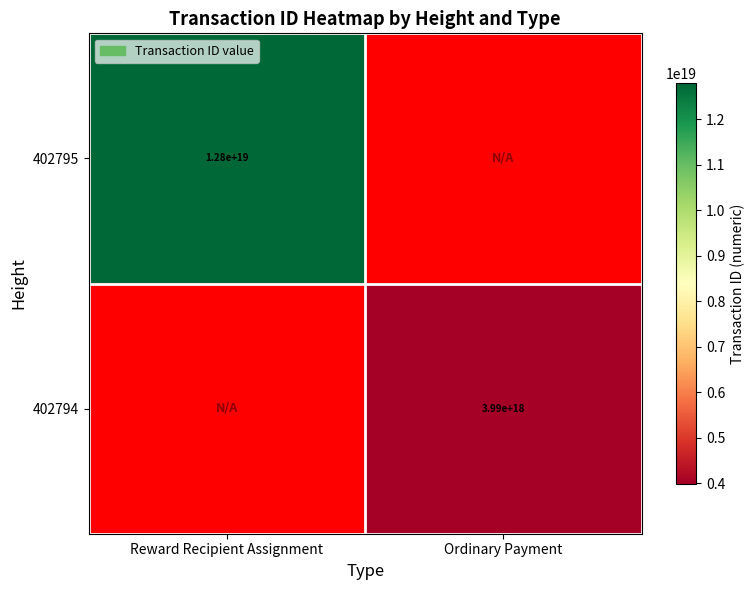

Which series has the largest range (max minus min)?

402795